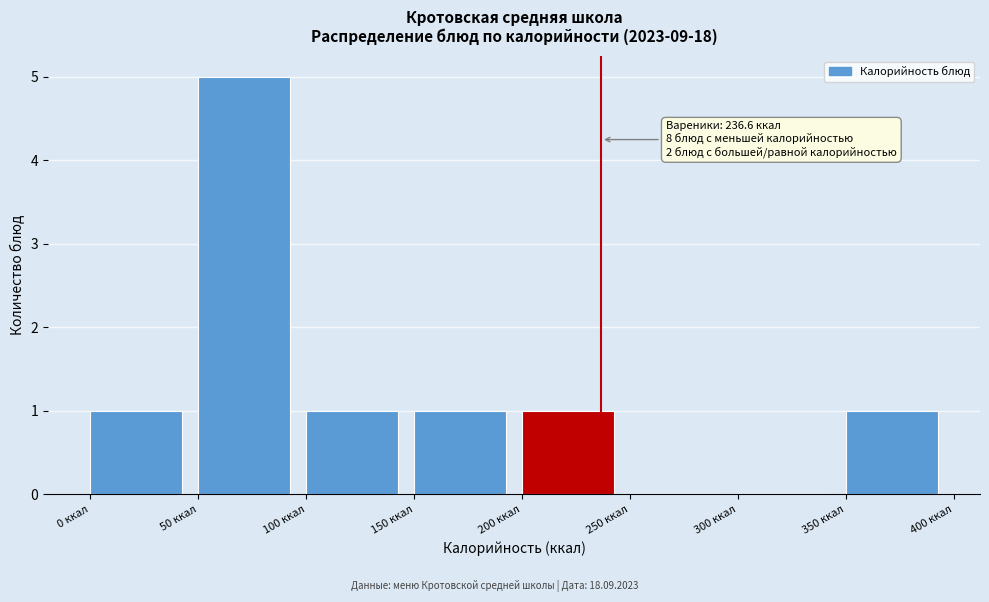

Over which range of the x-axis is the bar tallest?

50 to 100